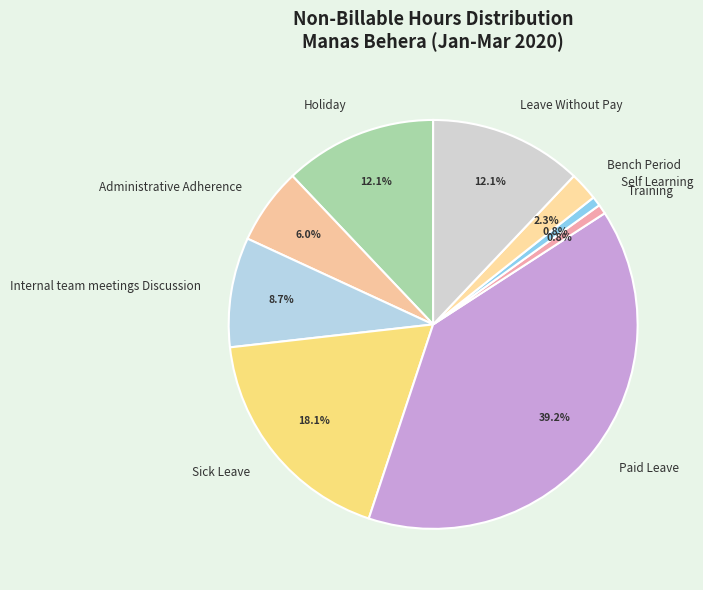

Which category has the biggest portion of the pie?

Paid Leave